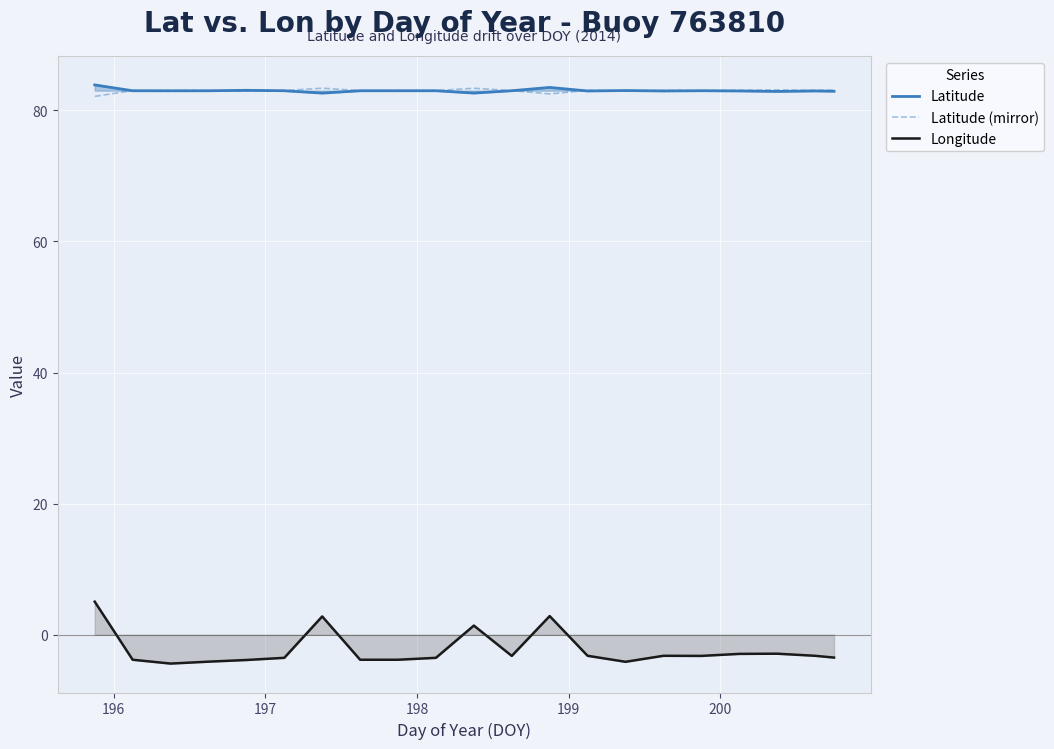

Which series has the widest spread of values?

Longitude